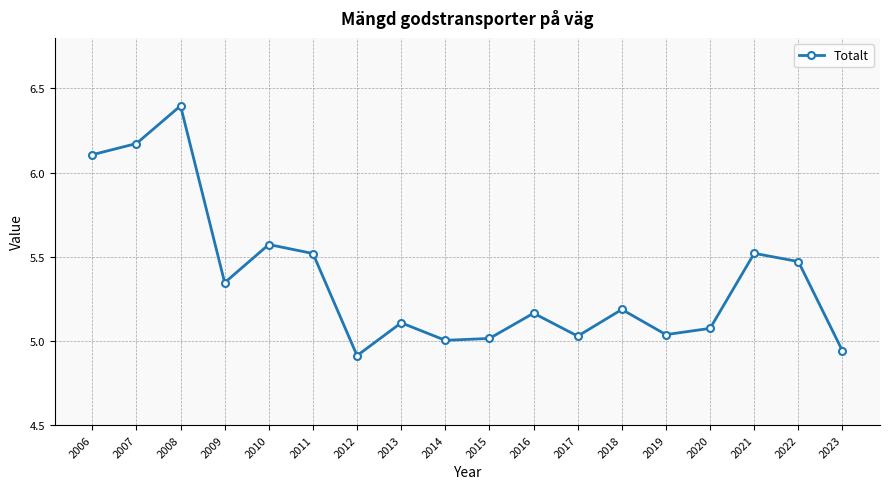

At which category does the chart reach its peak across all series?

2008